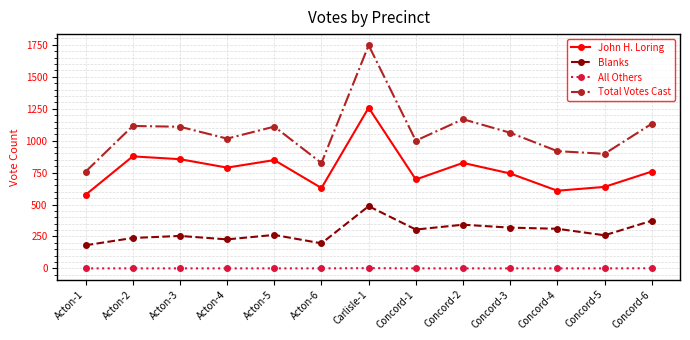

Is it true that Blanks equals 171 at Acton-5?

False